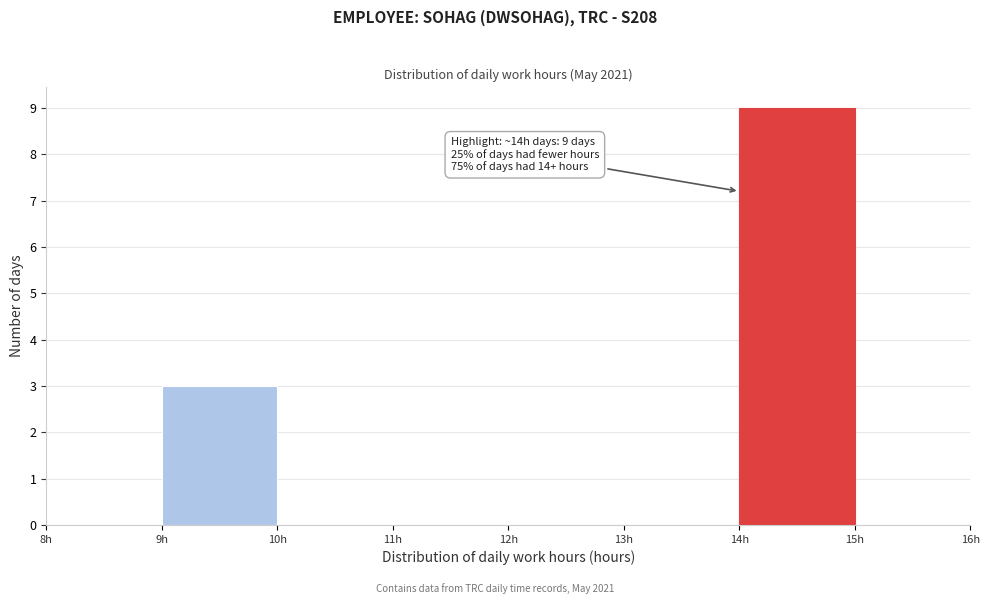

Over which range of the x-axis is the bar tallest?

14 to 15